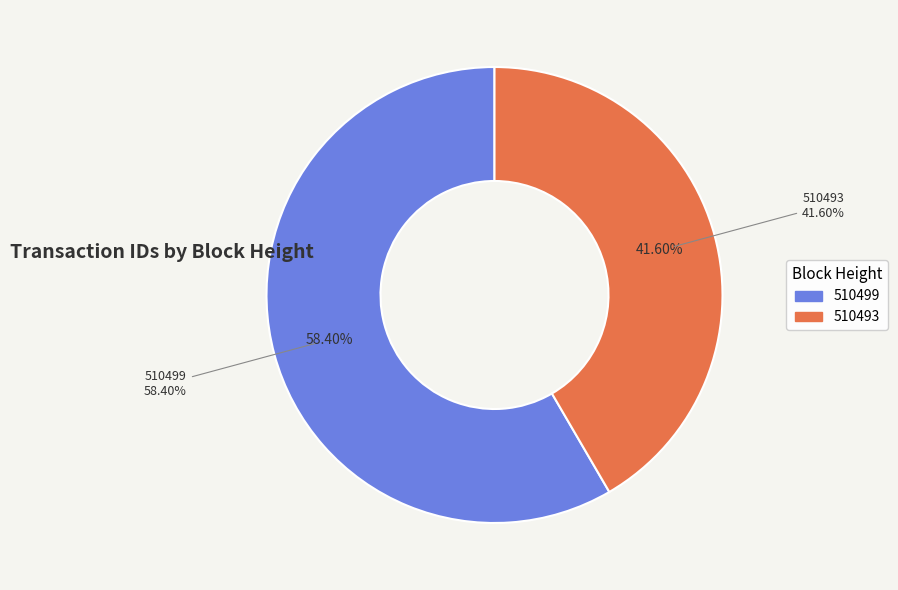

What percentage is the 510499 slice, to the nearest percent?

58%